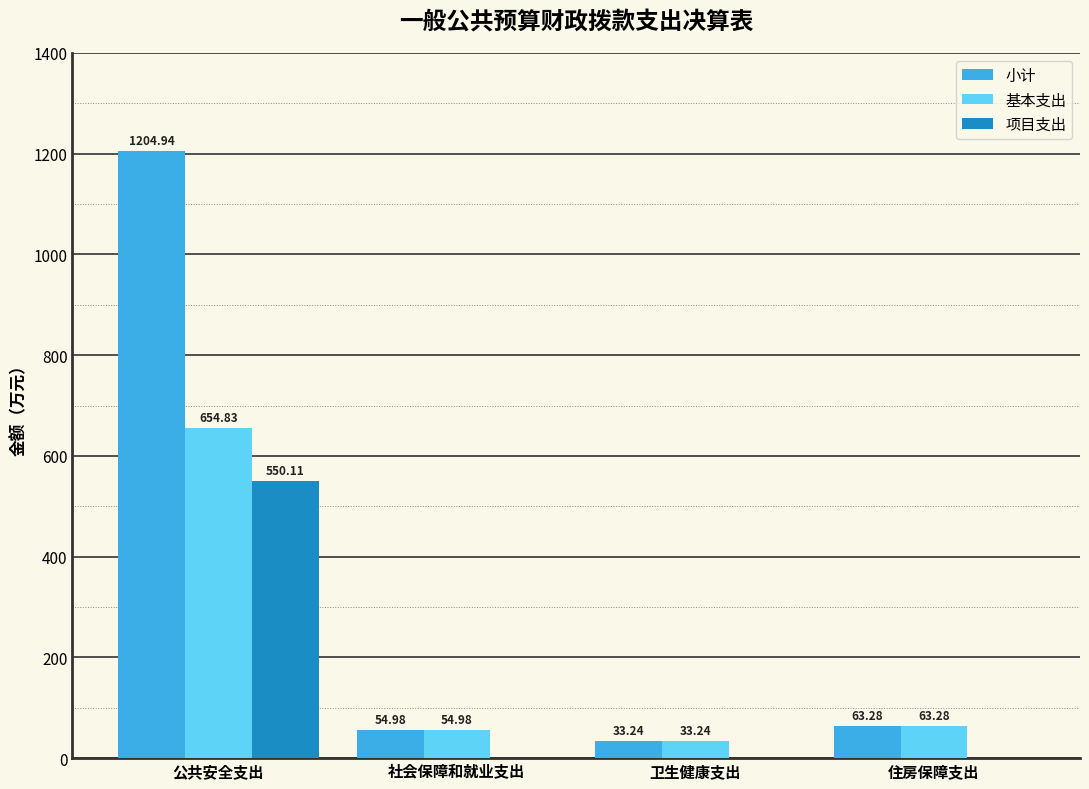

How many series are shown in this chart?

3